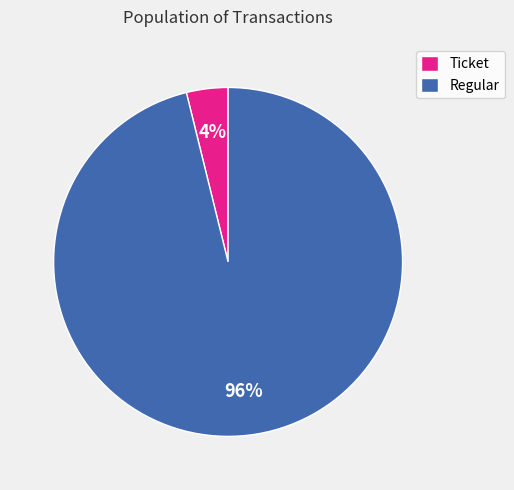

How many segments does this pie chart have?

2